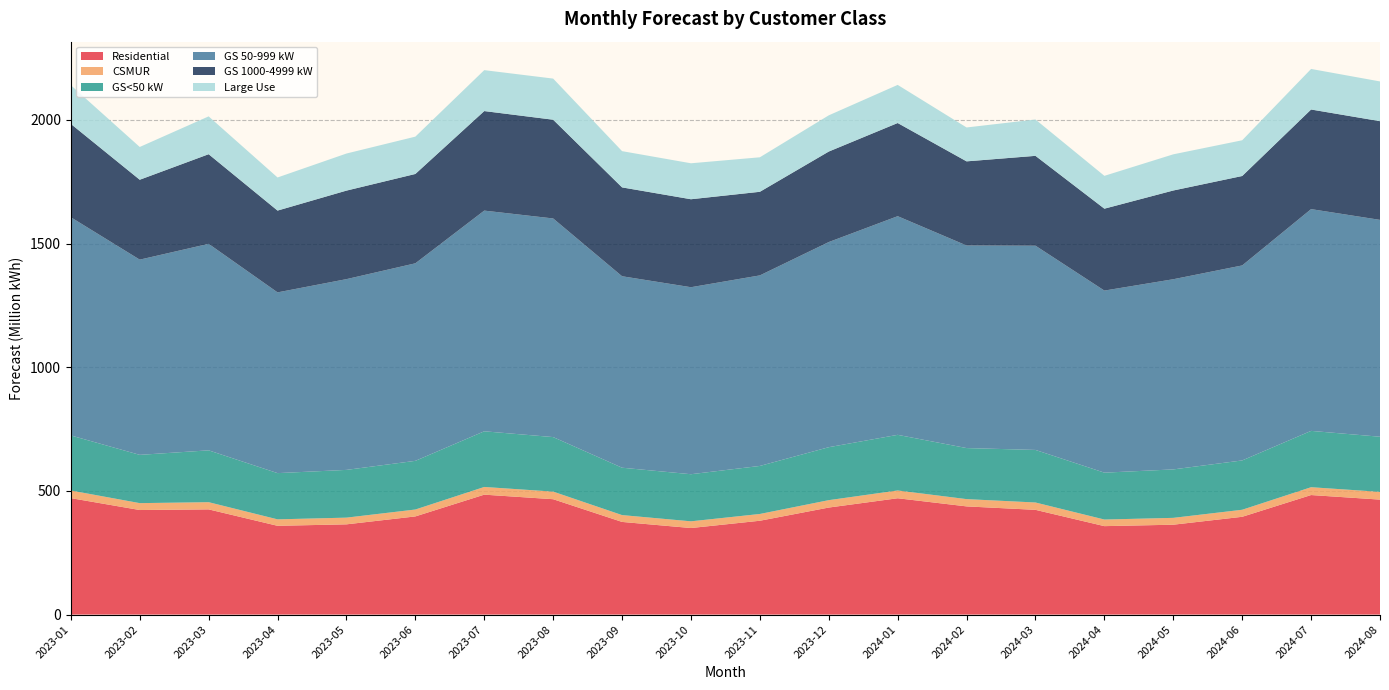

Reading left to right, extract all data points from this chart.

Residential: 470783714.0	422697458.4	425303659.8	358878128.5	364798336.8	396847272.3	484832362.4	466413508.3	374574255.2	349897060.5	379365767.8	432698900.7	470284203.5	437363166.5	423447900.0	357546495.5	363333288.9	395328872.6	483273227.9	464806652.6
CSMUR: 30843756.4	27864657.4	29086304.9	26128765.3	27102934.1	27900347.3	31105463.3	30736542.1	27633831.7	27116290.2	27368084.8	29892920.1	31455068.7	29420861.6	29660662.6	26696160.8	27677983.7	28446879.5	31670861.3	31300626.2
GS<50 kW: 222605472.5	195191233.4	209627682.2	186872612.6	193038059.2	196795734.7	225092267.0	220441940.2	191559412.2	190454523.1	194239722.6	214138556.8	224926112.7	206417156.1	212542497.0	189541309.7	195907345.4	199416188.8	227741068.6	222899367.8
GS 50-999 kW: 882156815.0	789247116.5	834892389.0	730764749.0	771257091.7	798627278.3	892252538.4	883915256.8	774098816.4	756075047.0	770357698.2	829417297.3	884054651.4	818980636.0	825736713.8	736117582.1	768886274.8	788376471.3	896620377.5	876768923.8
GS 1000-4999 kW: 377378761.8	323071473.7	362406607.6	330718680.1	357930734.7	361264688.2	402440917.5	399261150.9	359267273.8	355682754.1	338009348.4	365945216.9	376687440.7	340204051.0	363295975.4	331180060.2	358780961.4	361624084.4	402728187.3	399044403.8
Large Use: 156530224.8	132463625.0	152941484.2	133857649.6	149897769.7	150889788.6	165472874.3	166267351.7	146560691.9	145385744.9	139478729.8	146379280.4	154130299.6	137034539.6	146916197.8	132761555.8	146223269.1	144458163.5	163978128.9	160689786.2